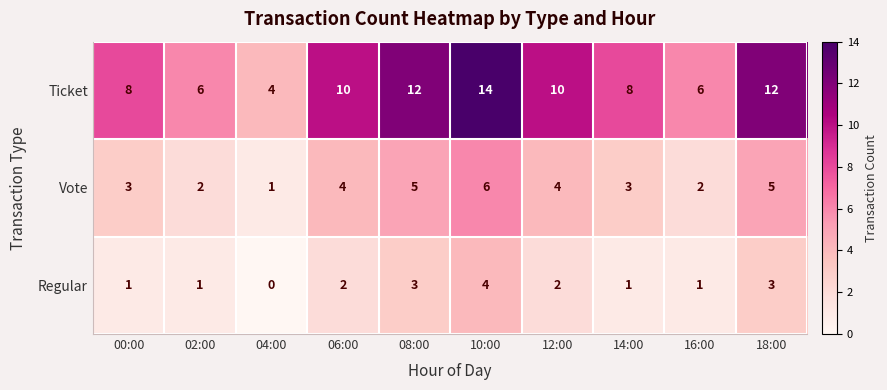

What is the difference between the second highest and second lowest values in the Vote series?

3